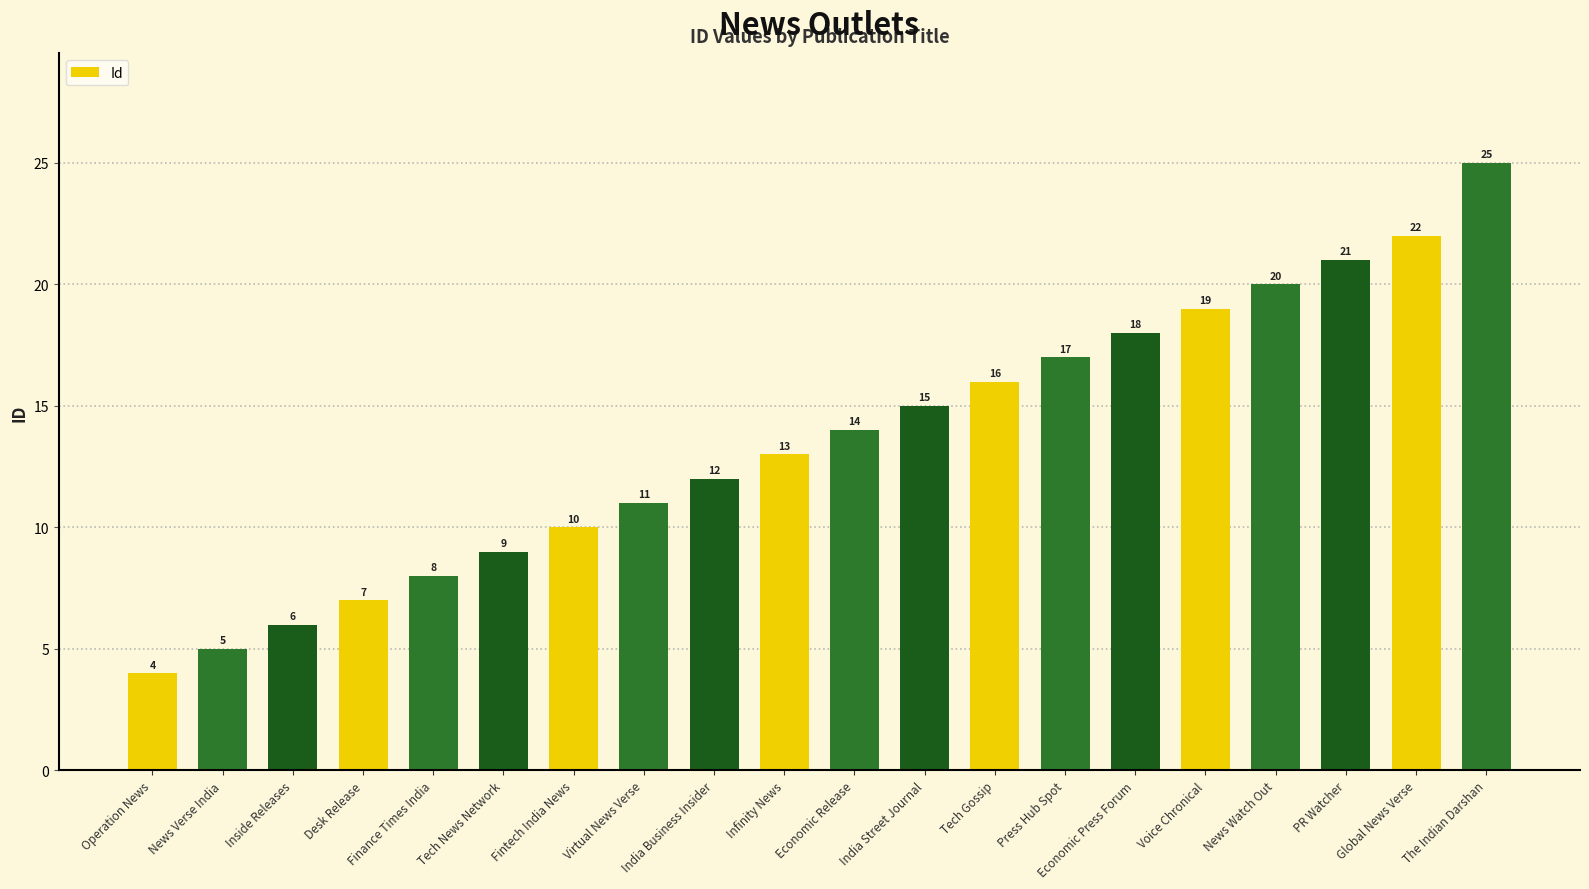

How many data points does each series have?

20